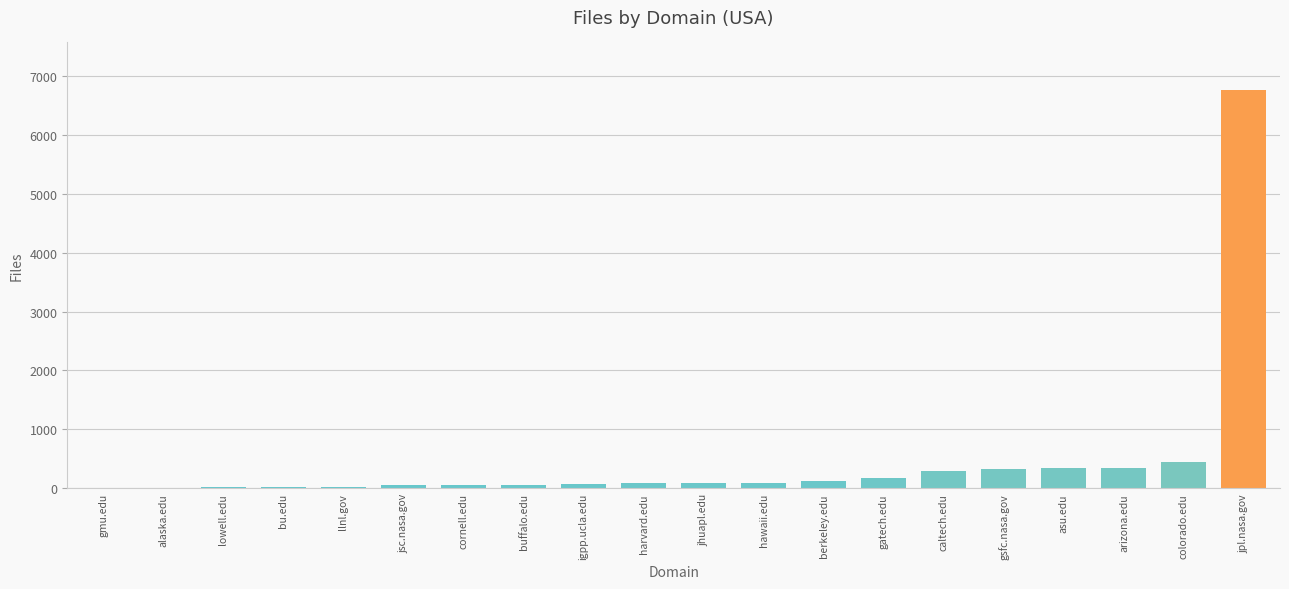

Are the bars grouped side by side (vs. stacked)?

No